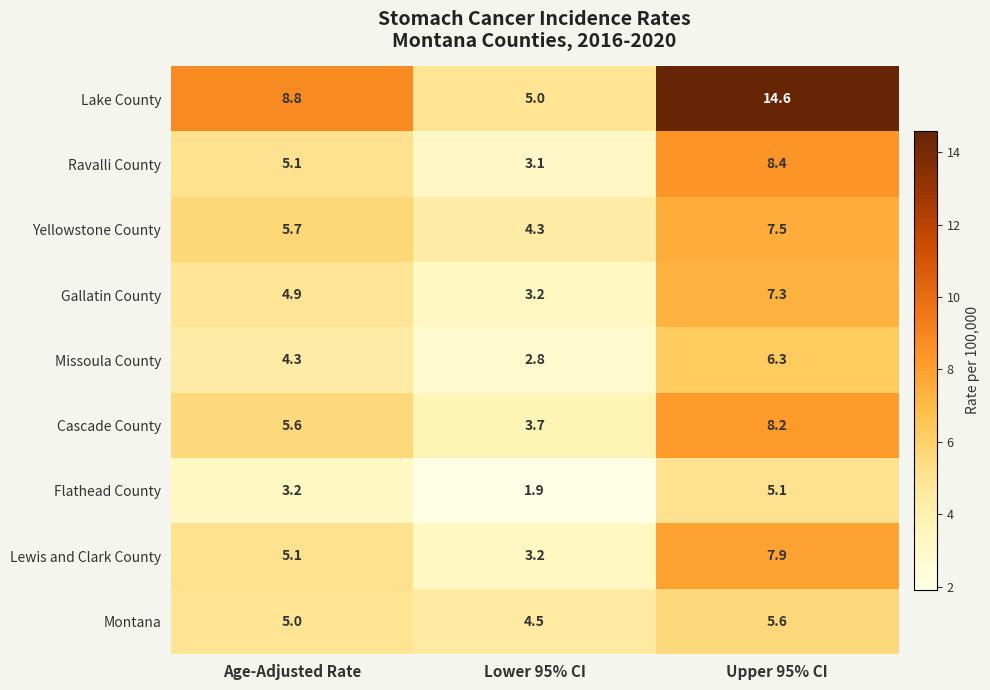

What is the smallest value displayed?

1.9